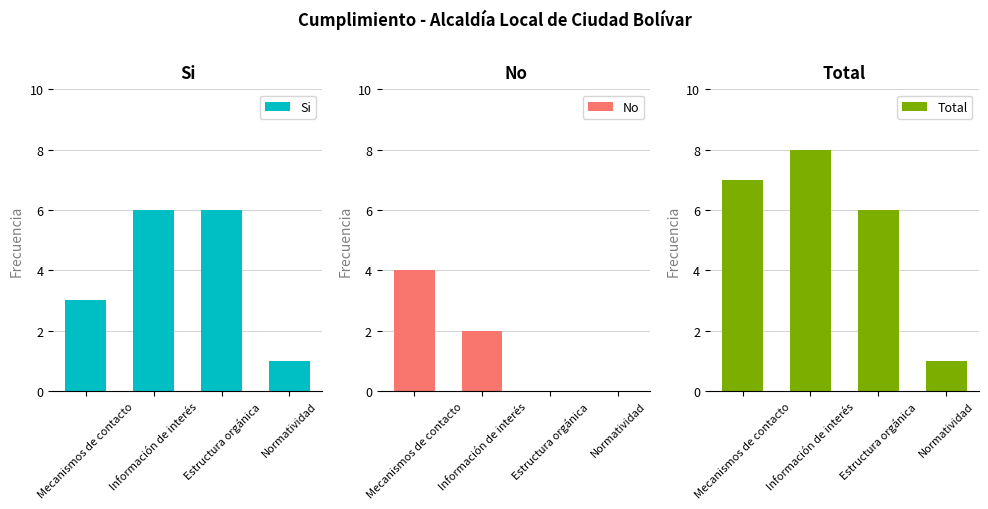

What is the sum of all Total values?

22